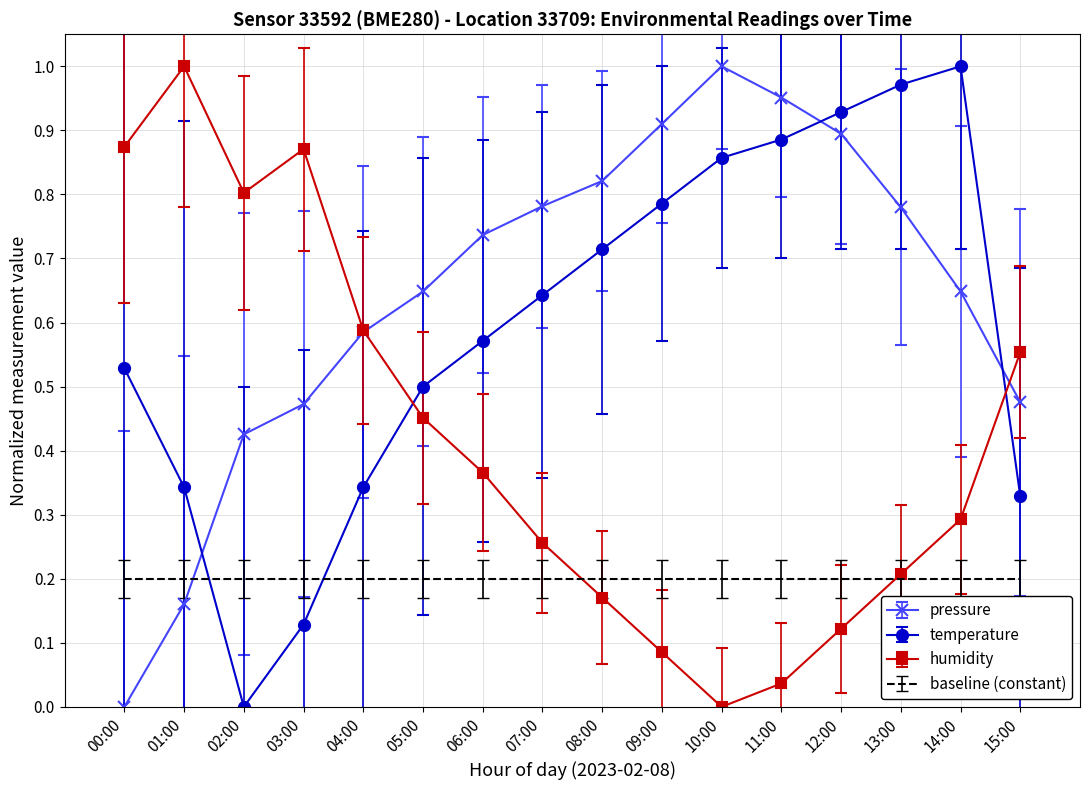

After their last crossing, which series has the higher values: temperature or pressure?

pressure